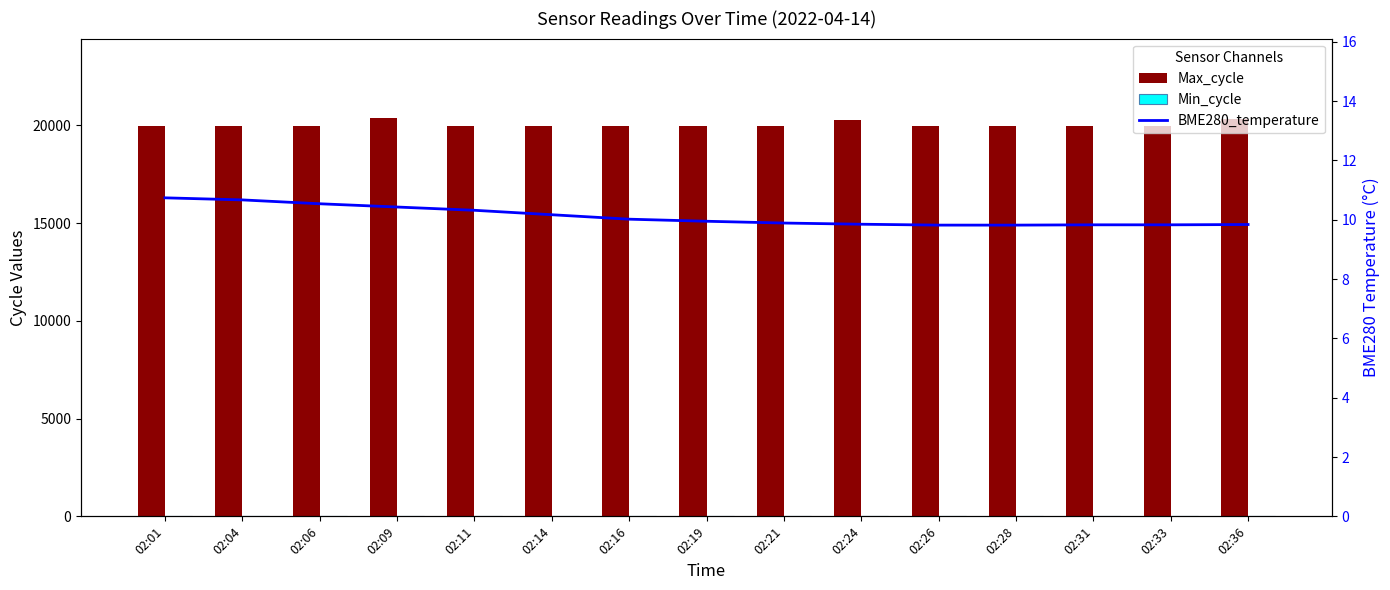

What is the value of the Min_cycle bar at the 12th from the left?

28.0